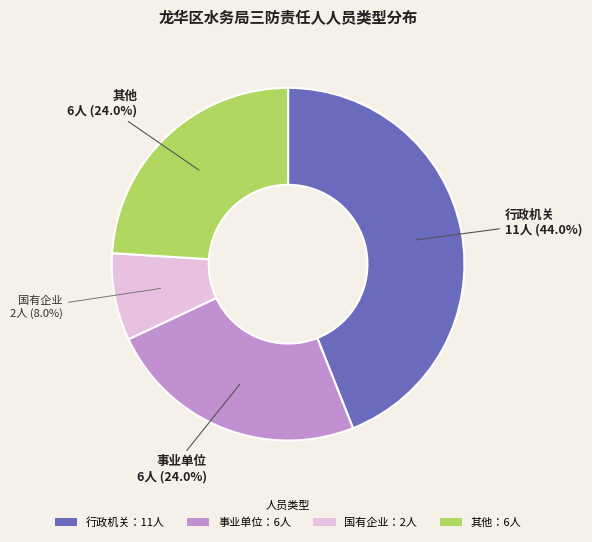

How many slices are in this pie chart?

4